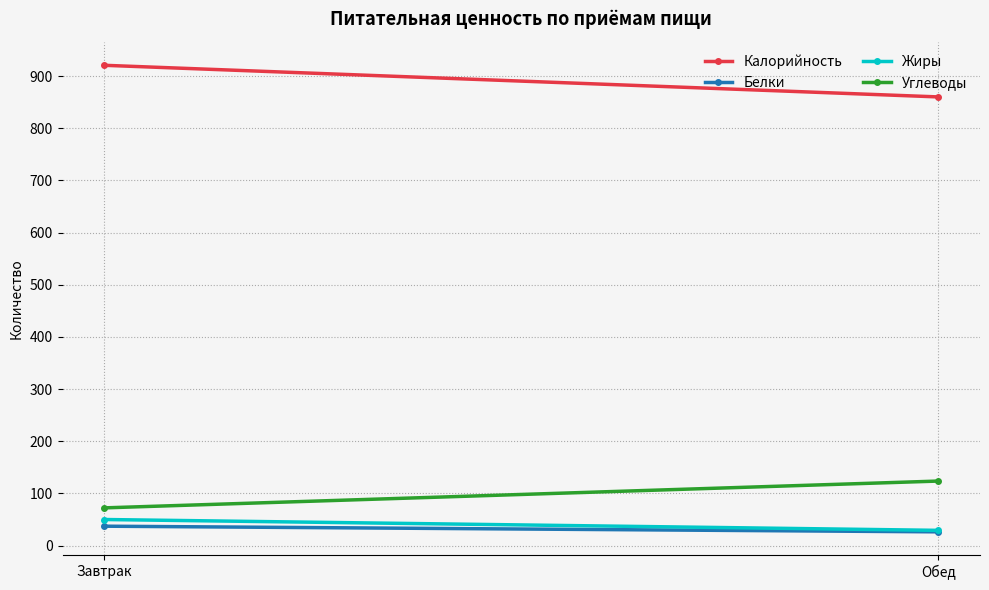

What is the label of the 1st point from the right?

Обед